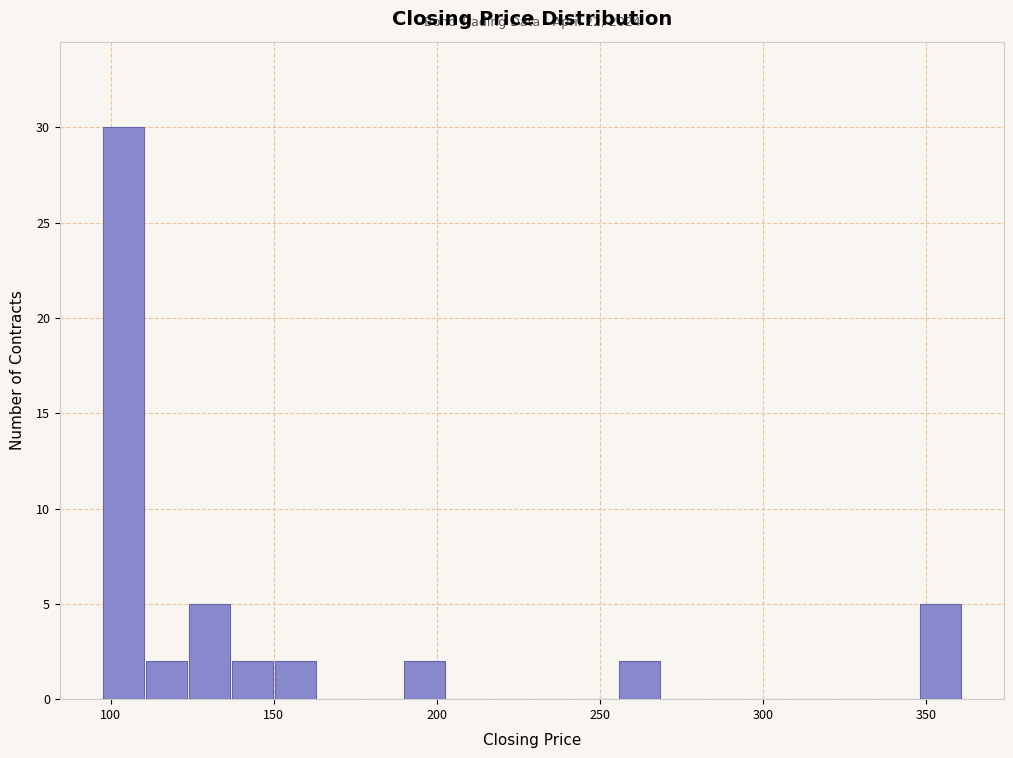

Read against the x-axis, roughly where is the centre of the tallest bar?

105